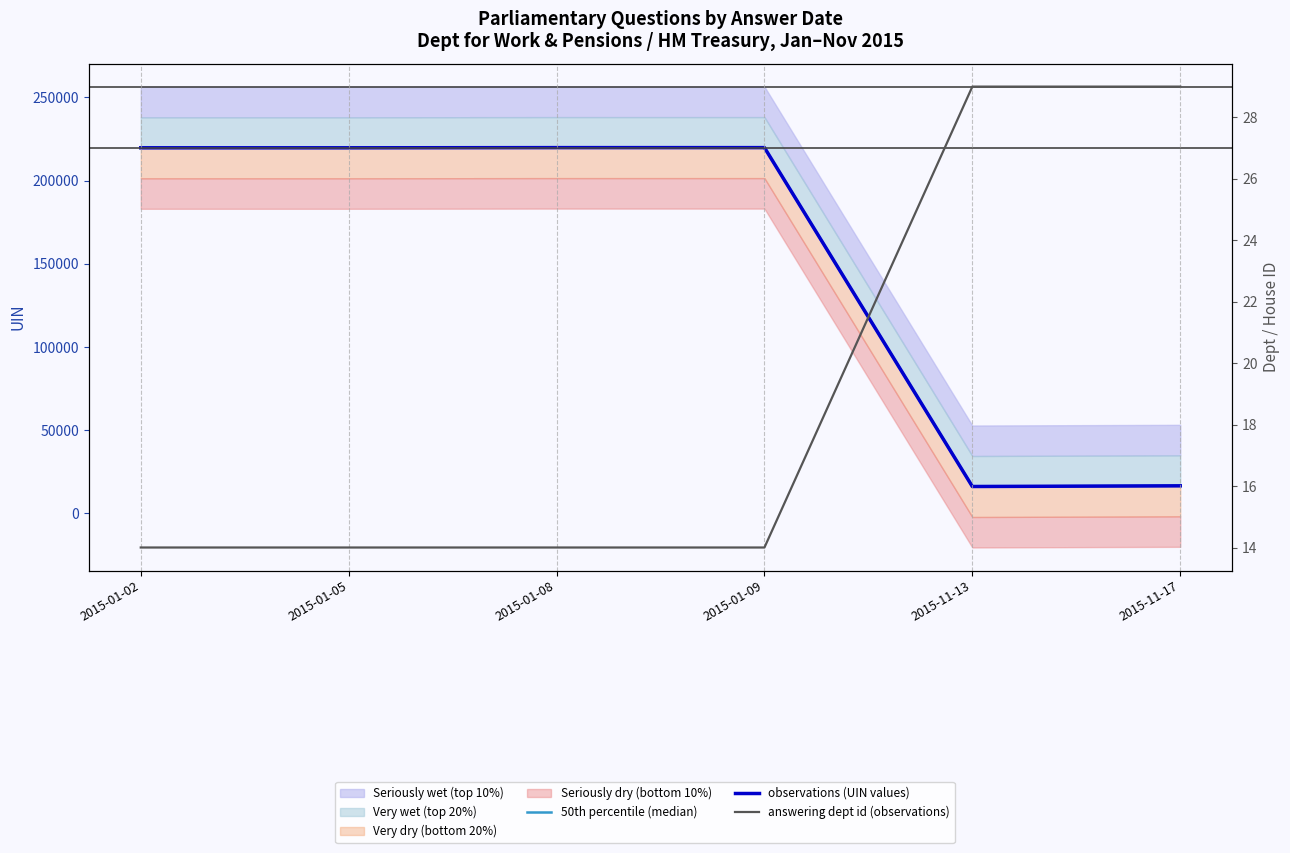

True or false: observations (UIN values) and 50th percentile (median) cross at least once.

False